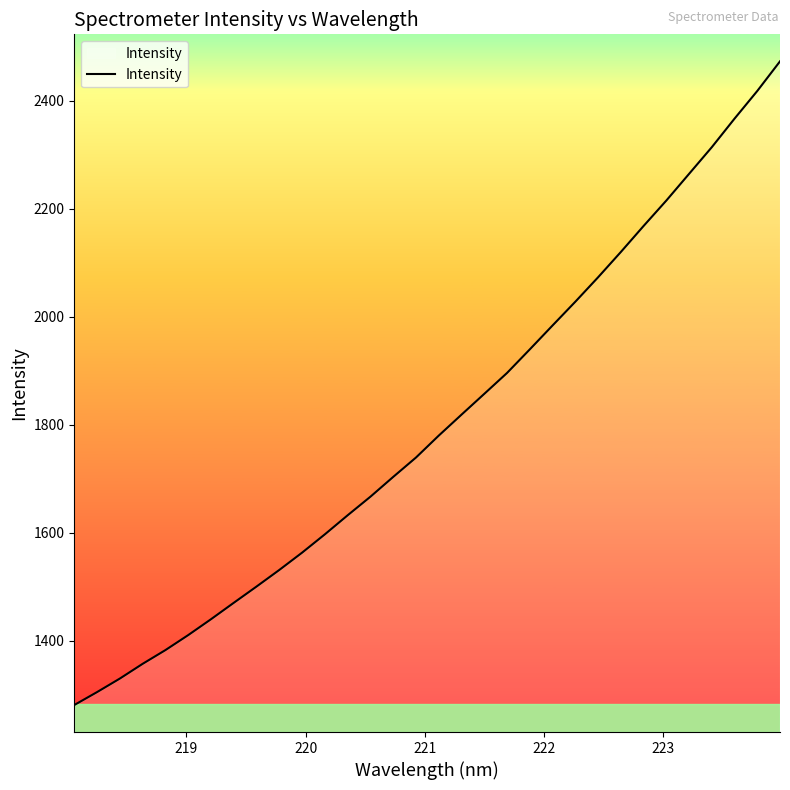

What is the greatest value displayed?

2472.6